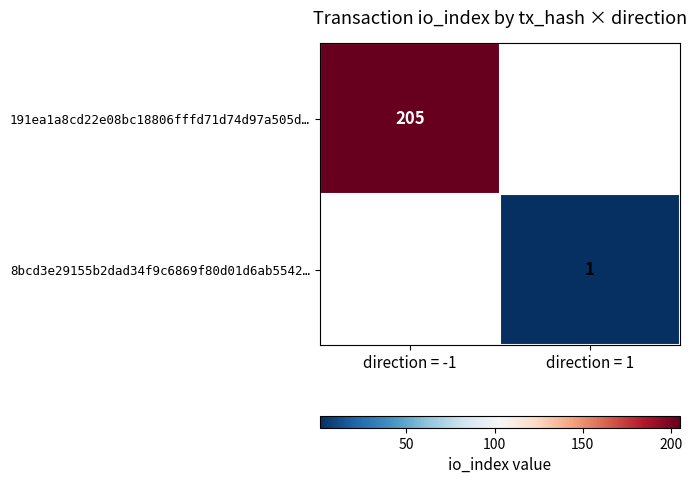

At which category does the chart reach its peak across all series?

direction = -1